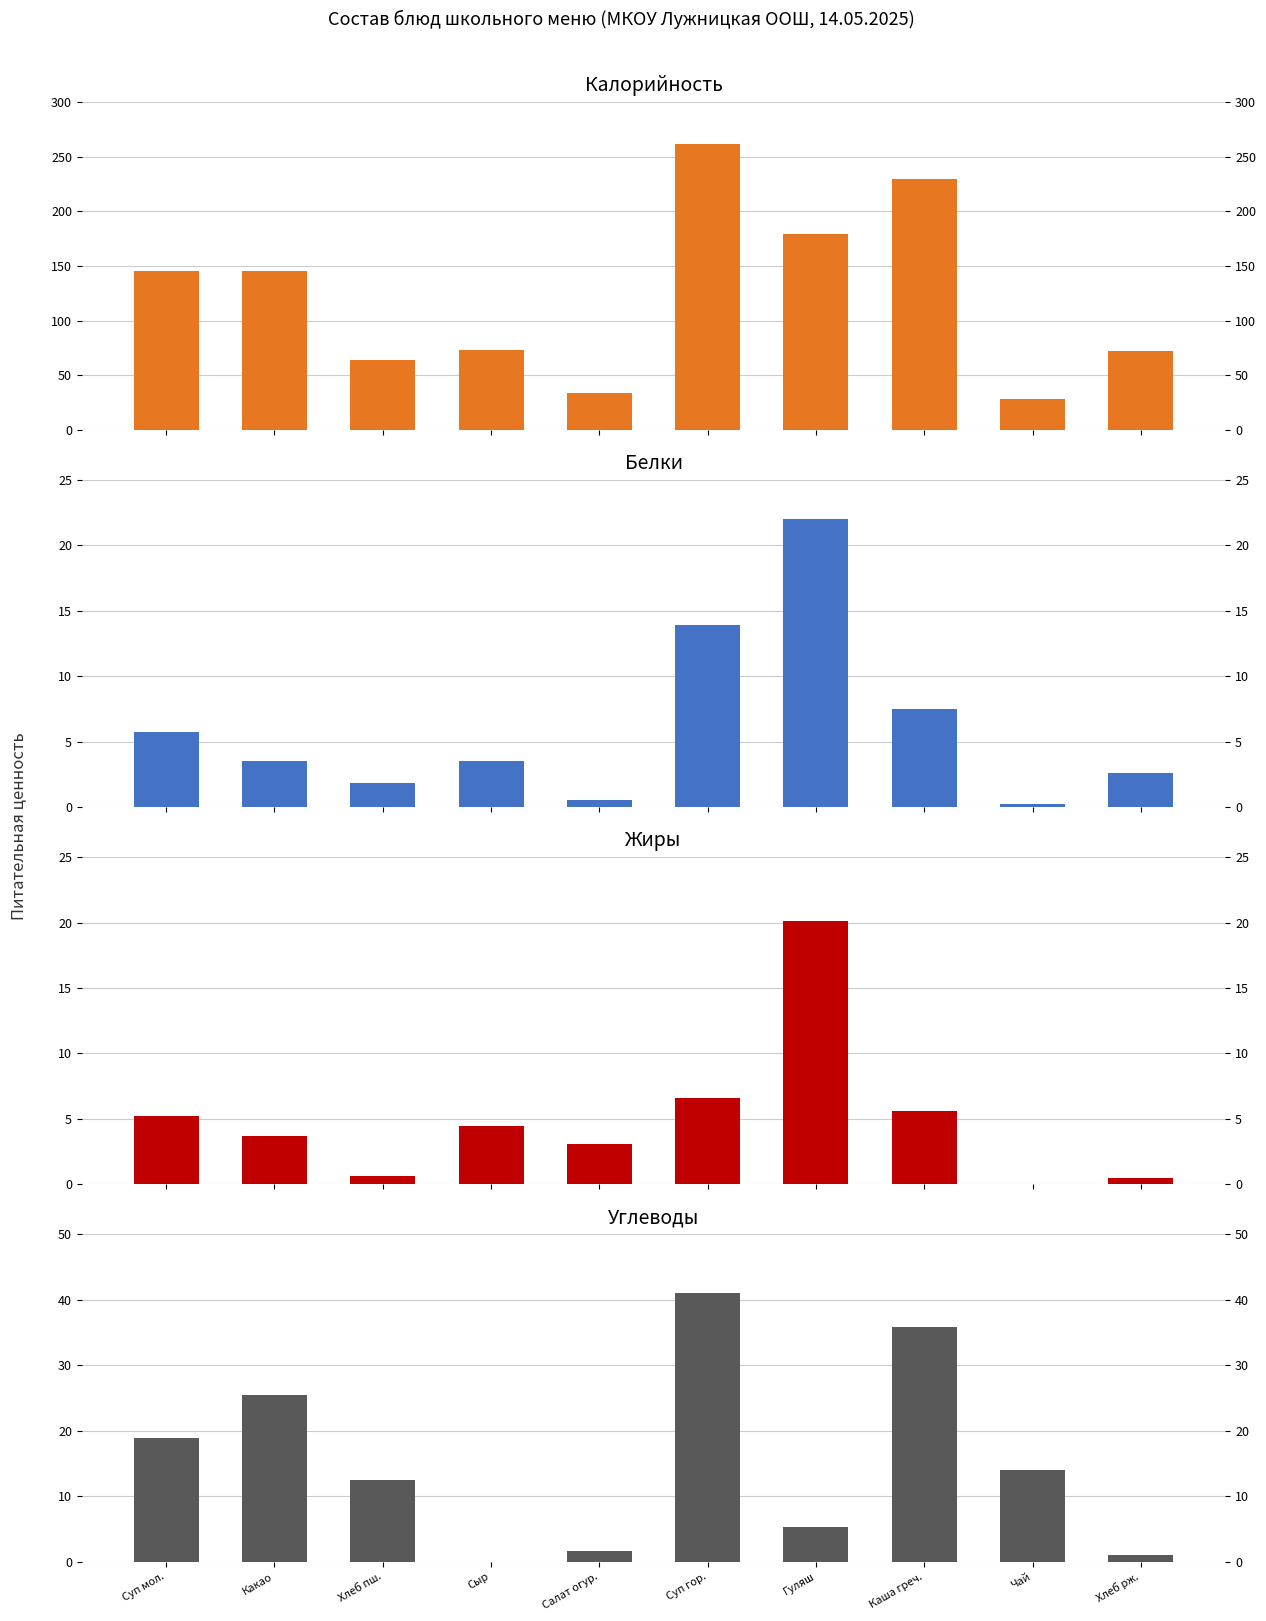

What is the difference between the second highest and minimum values in the Калорийность series?

202.0